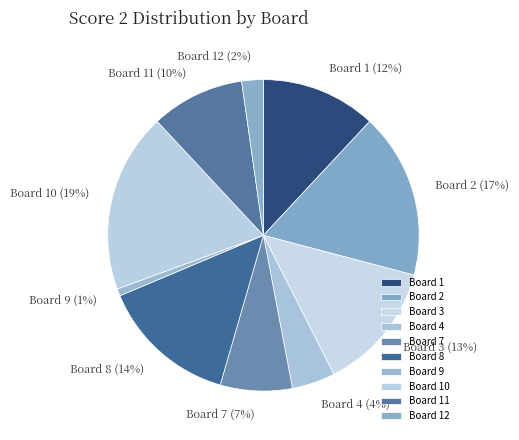

Is the sum of Board 11 and Board 2 greater than half?

No